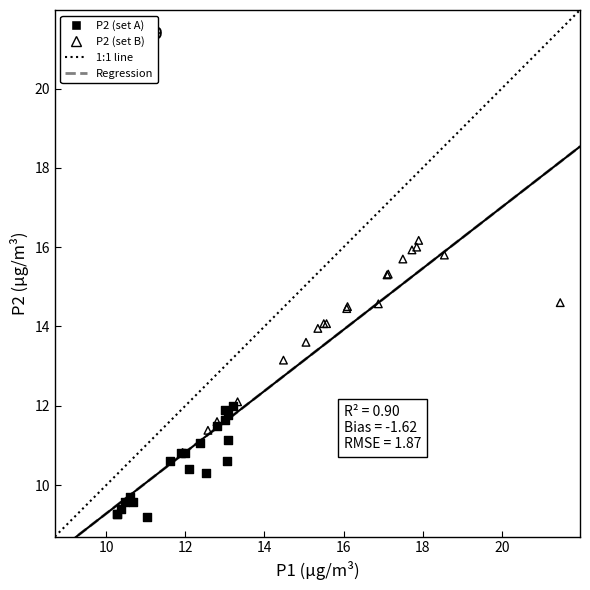

Which series contains the highest Y value?

P2 (set B)